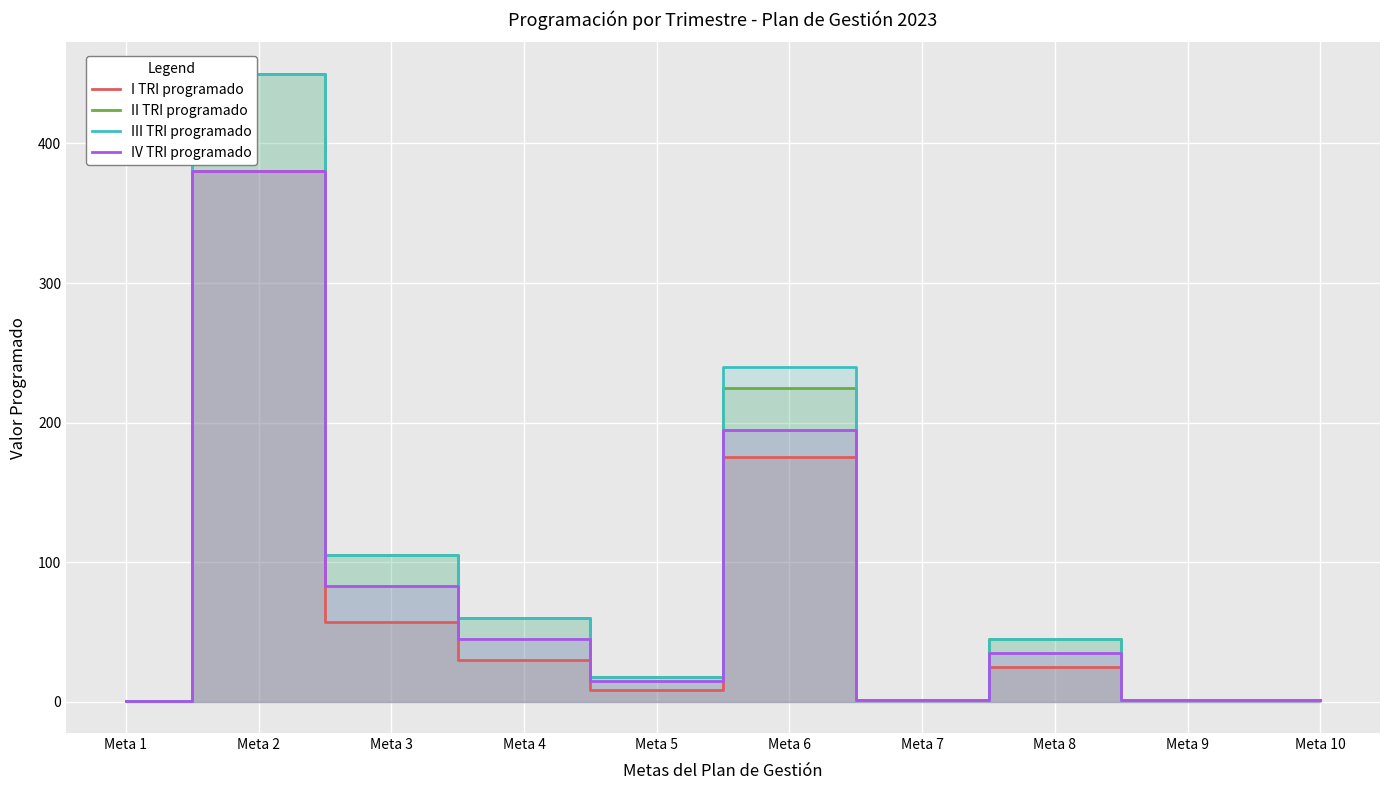

True or false: IV TRI programado and III TRI programado intersect in this chart.

False